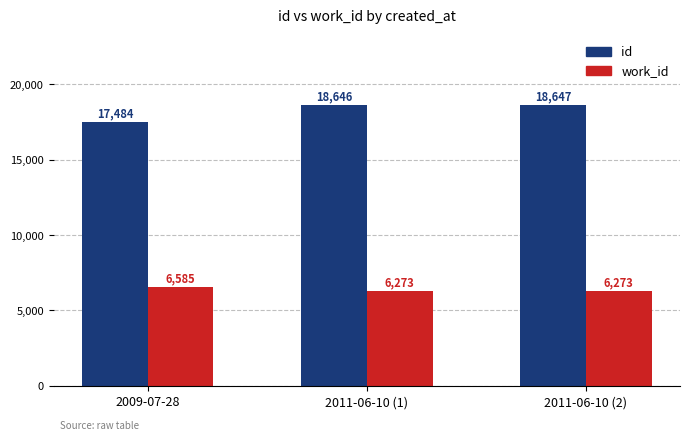

Which category has the lowest value in the id series?

2009-07-28